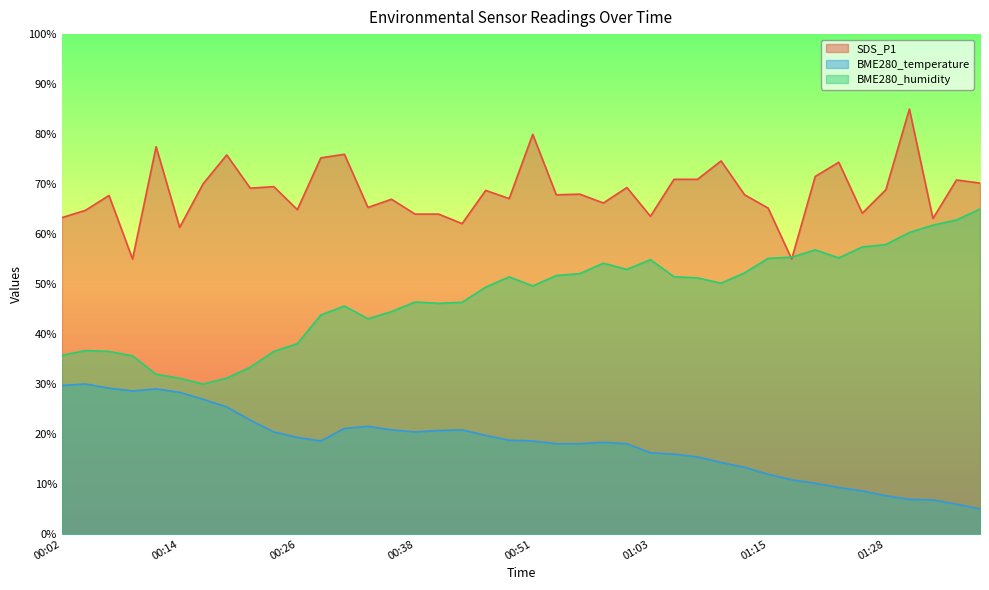

The SDS_P1 series shows 67.0 at 00:36. True or false?

True